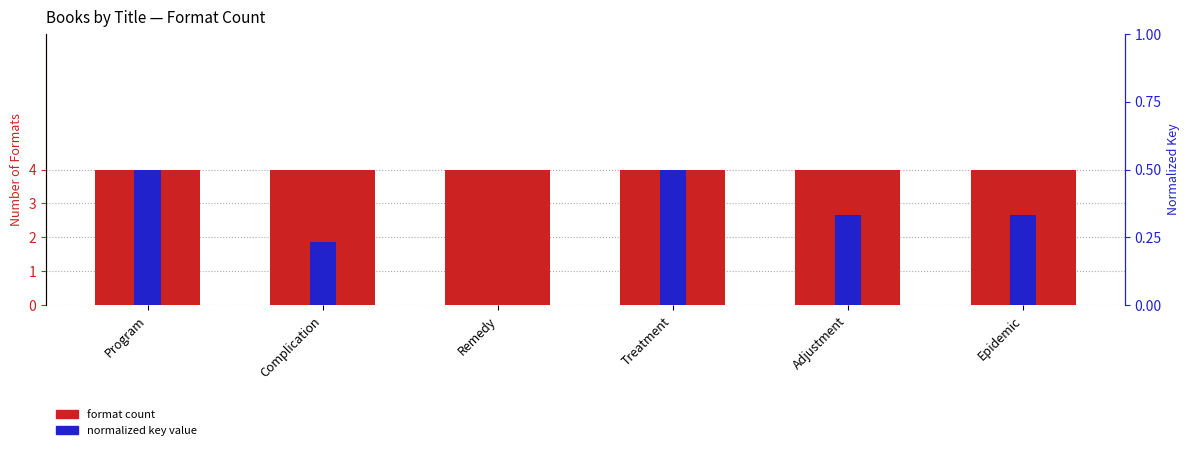

What is the value of the normalized key bar at the 5th from the left?

0.3